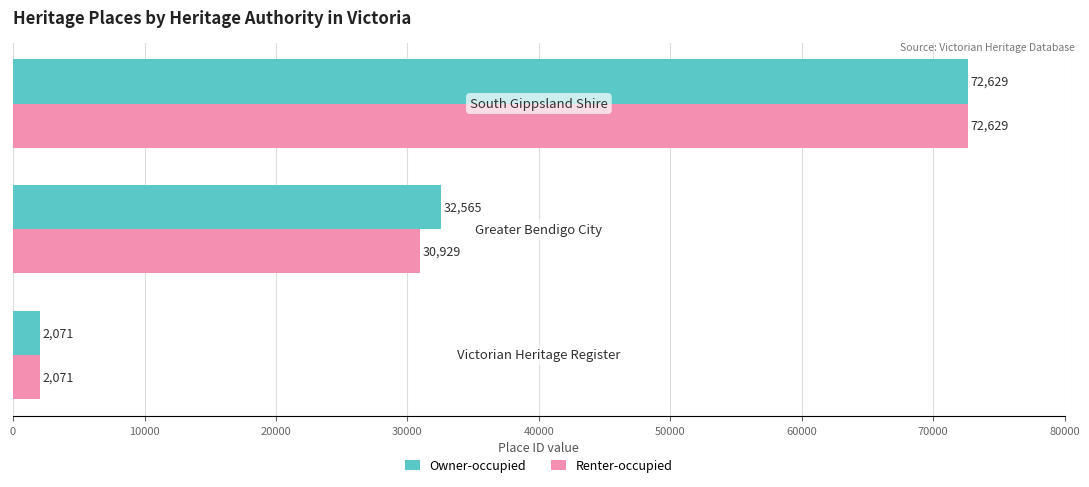

What is the average value of the Renter-occupied series?

35210